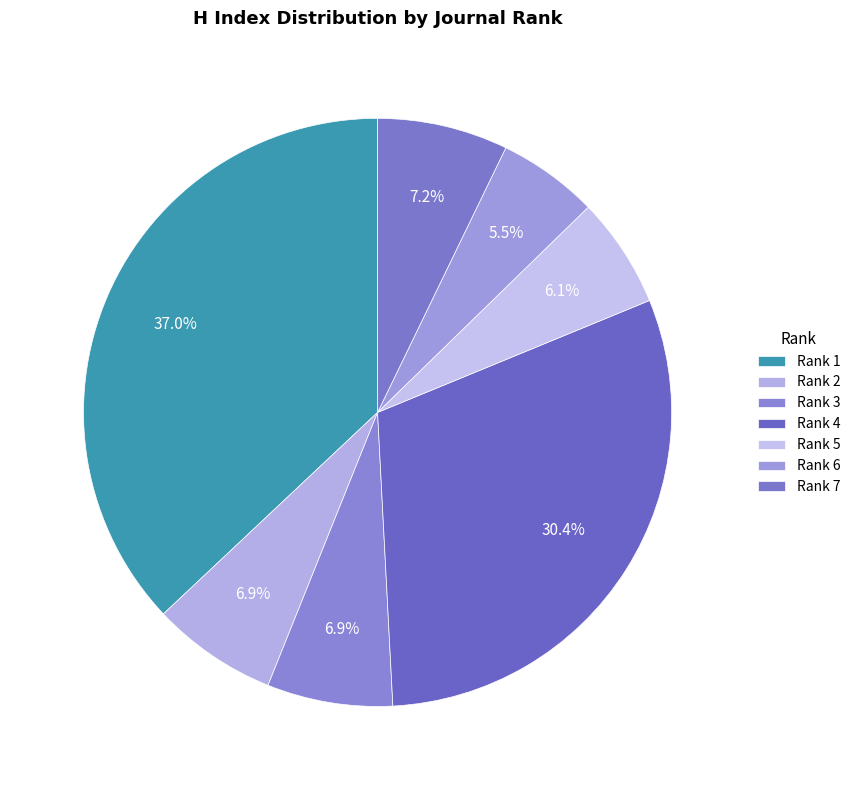

Does any single category account for the majority?

No